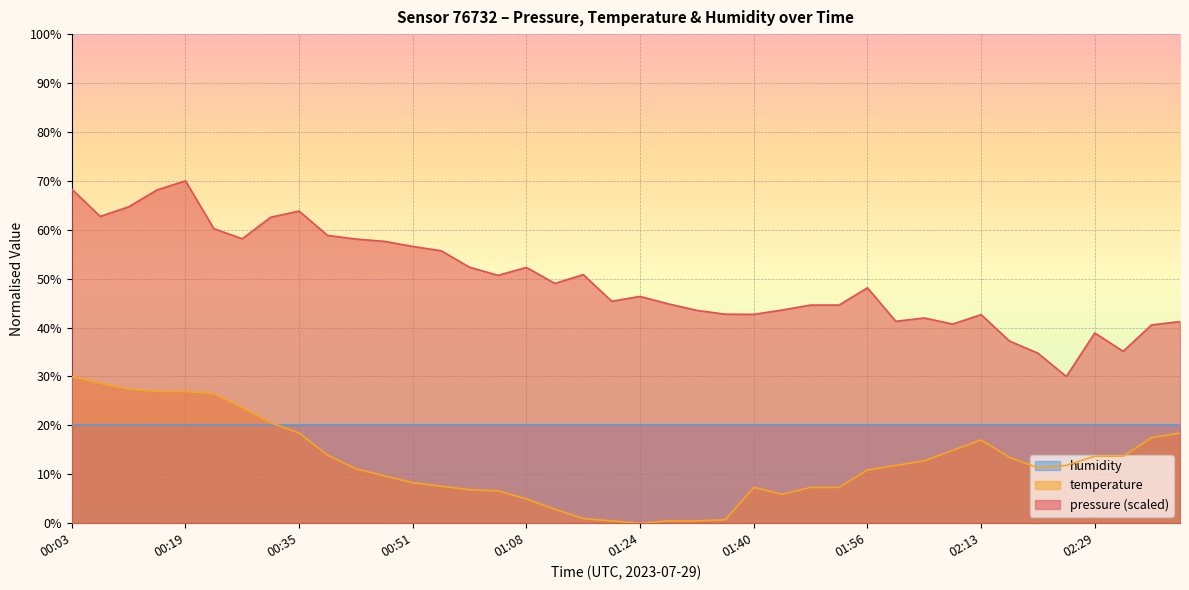

Read the value at 00:23.

26.5